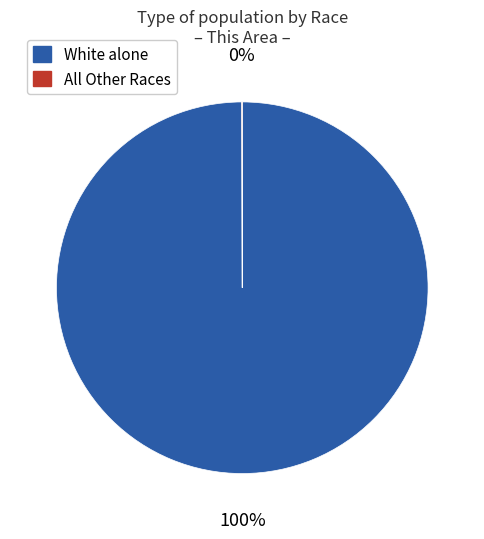

To the nearest percent, what is the difference between the largest and smallest slice percentages?

100%